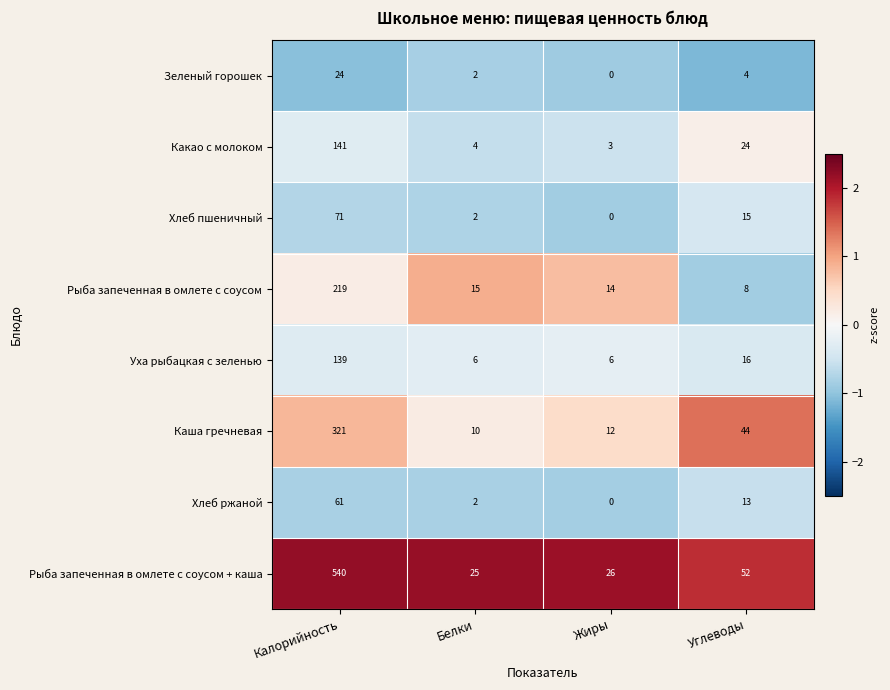

The value of Рыба запеченная в омлете с соусом at Белки is 15. True or false?

True